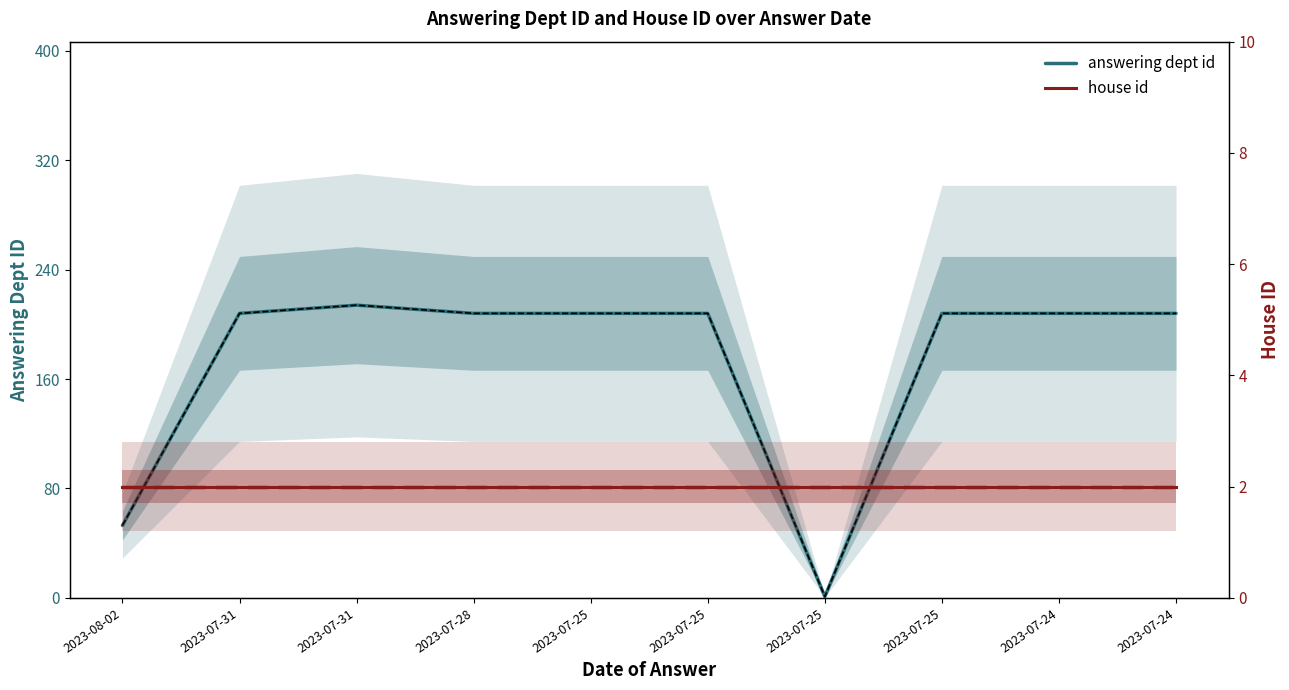

True or false: answering dept id and house id cross at least once.

True